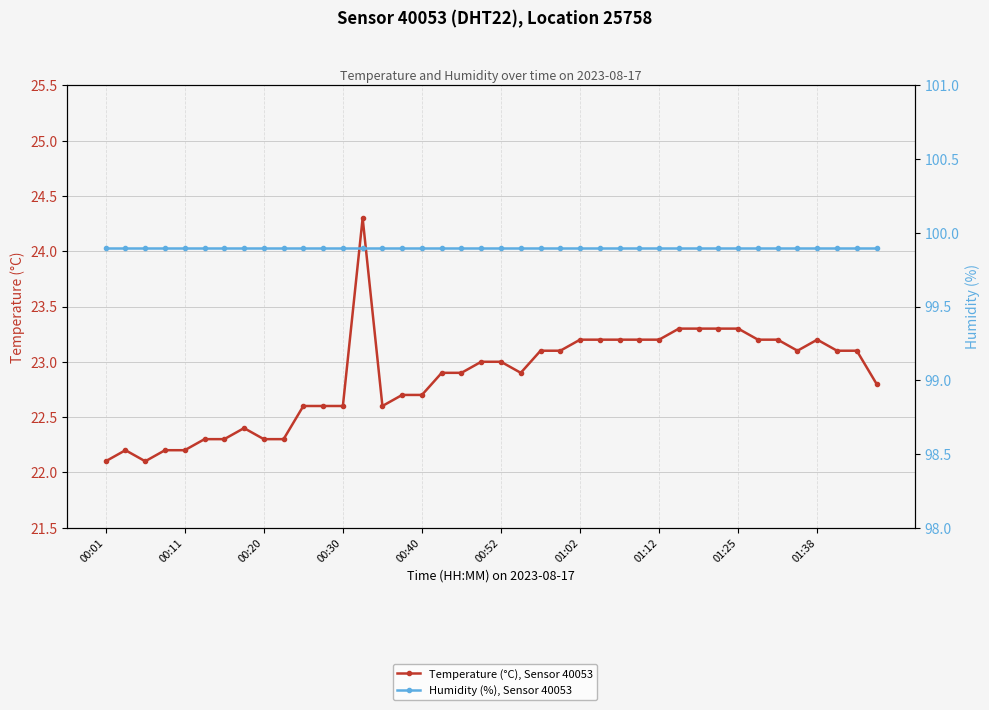

How many lines are shown in the chart?

2